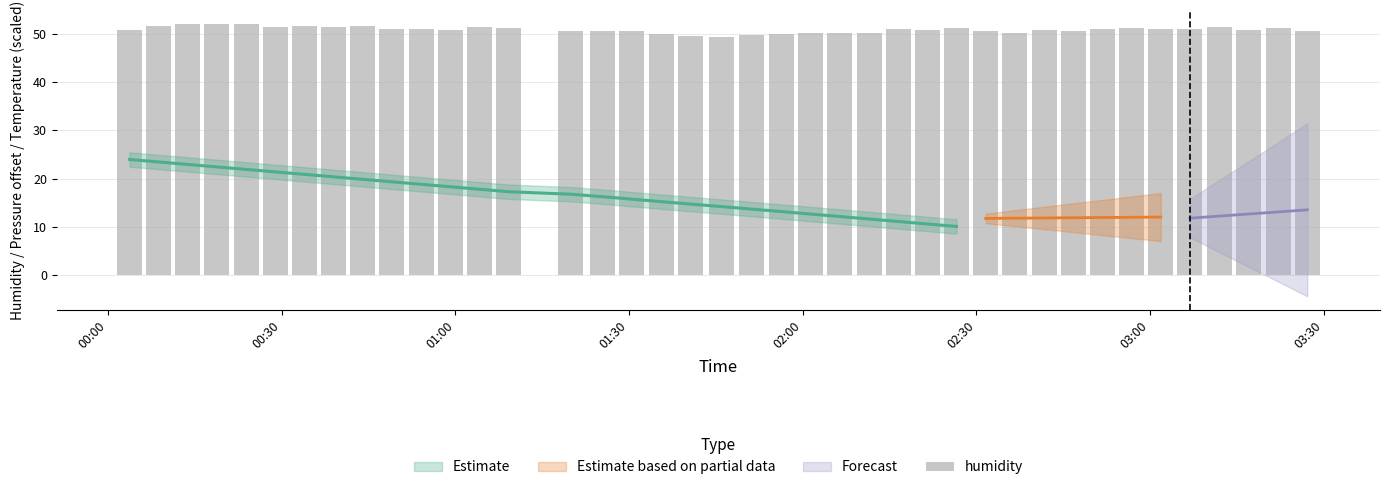

The chart shows a value of 20.7 at 01:30. True or false?

False